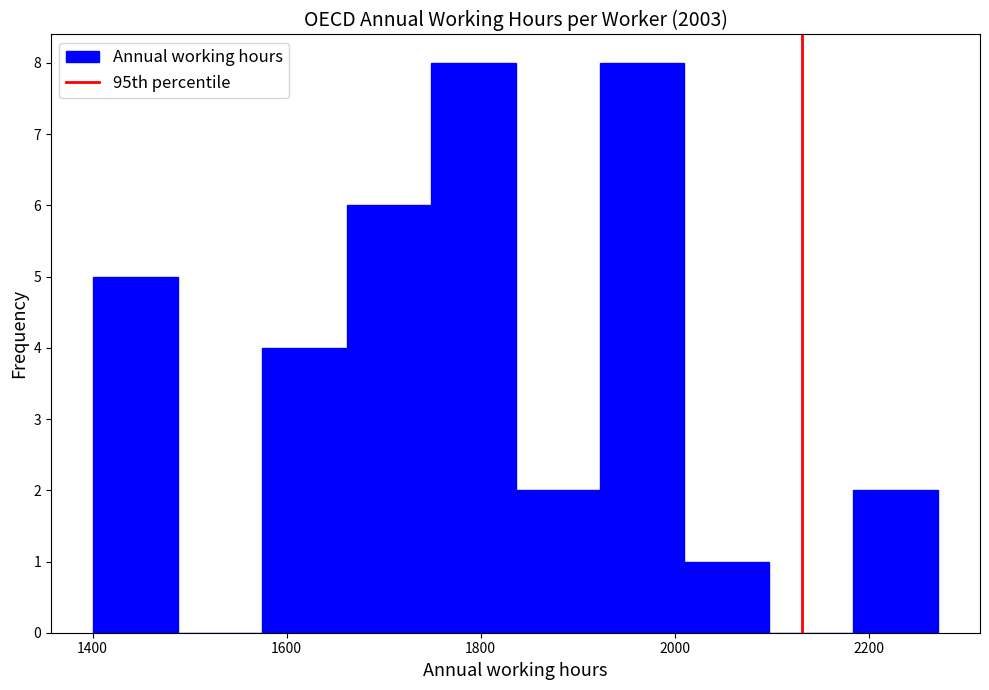

Reading left to right, transcribe this chart: for each bar, give the range it covers on the x-axis and its height. Neither the bar edges nor the heights are printed on the chart, so give them approximately, as read against the axes.

1400 to 1480: 5
1480 to 1580: 0
1580 to 1660: 4
1660 to 1740: 6
1740 to 1840: 8
1840 to 1920: 2
1920 to 2020: 8
2020 to 2100: 1
2100 to 2180: 0
2180 to 2280: 2